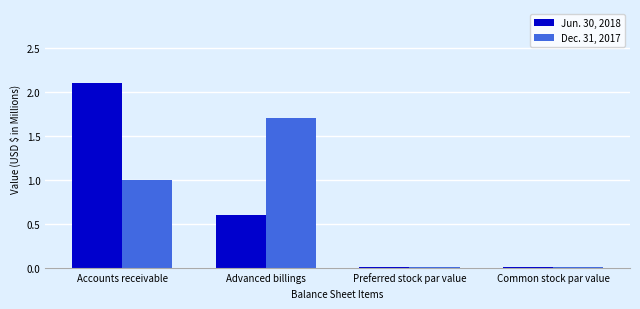

Rank the series at Accounts receivable from lowest to highest value.

Dec. 31, 2017, Jun. 30, 2018